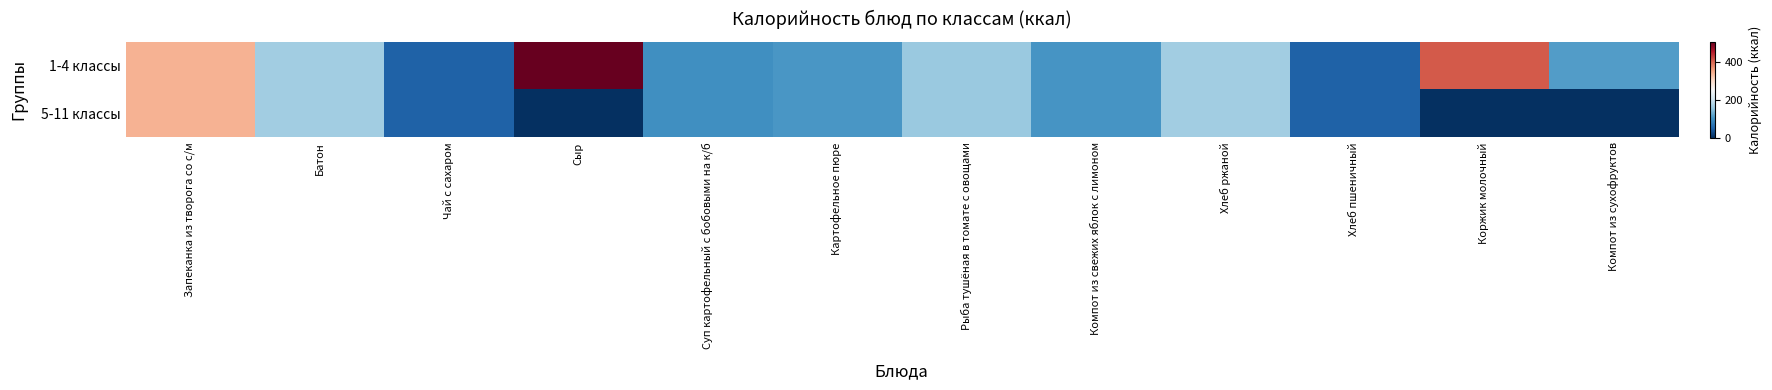

Count the number of data series in this chart.

2